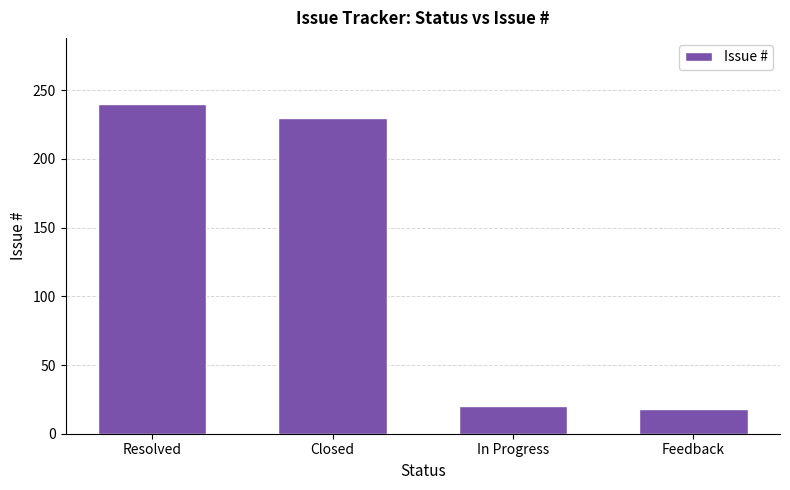

How many categories are shown in the chart?

4